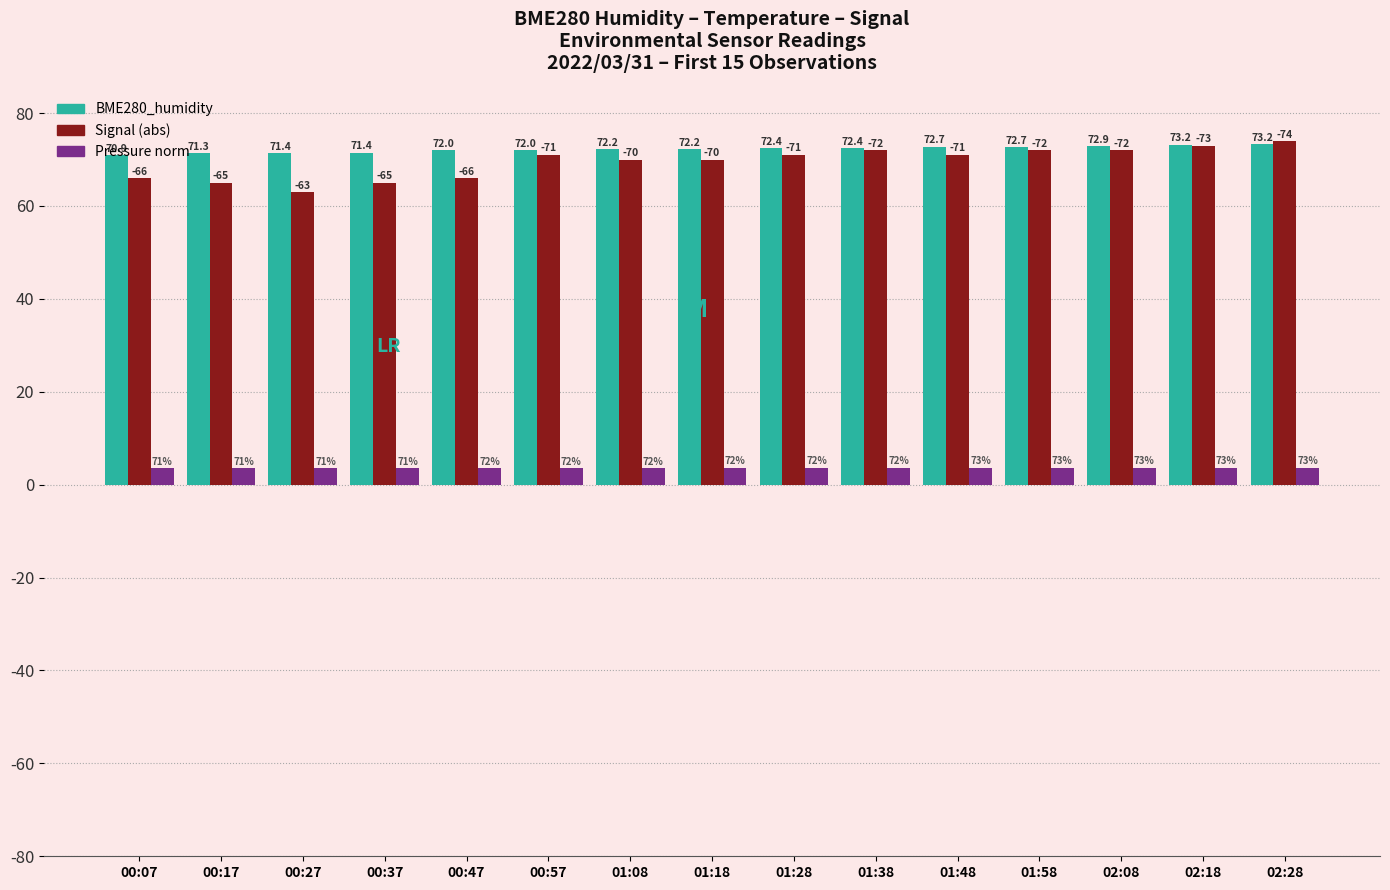

How many series are shown in this chart?

3